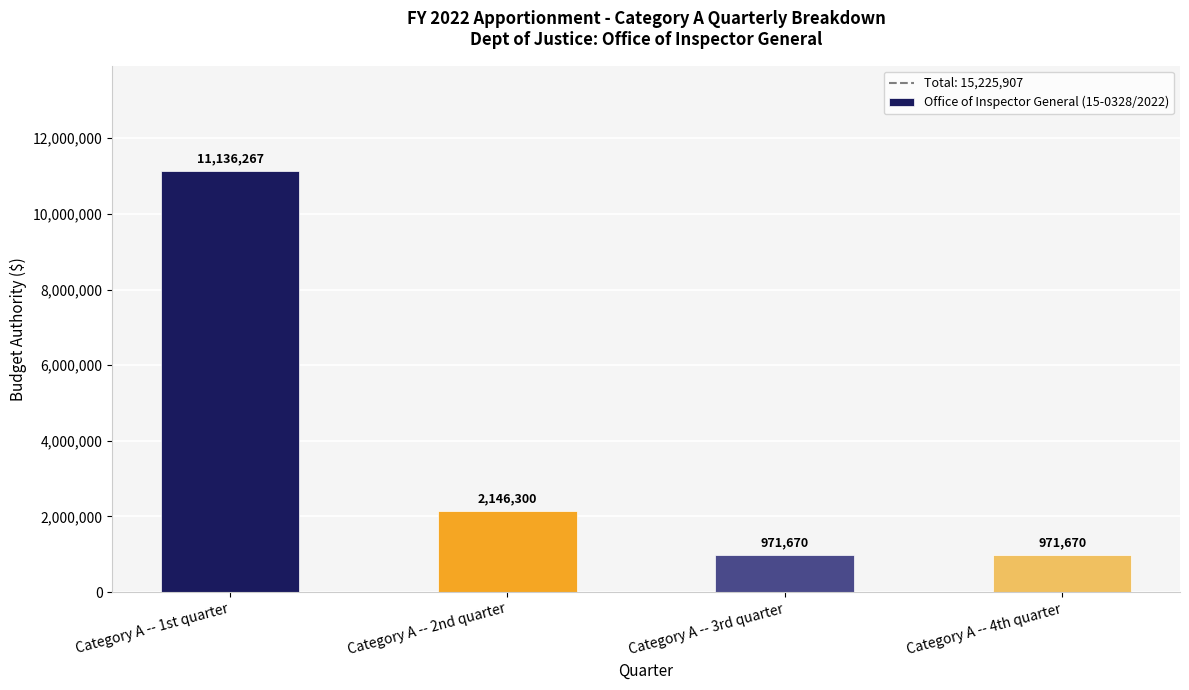

Is it true that the value at Category A -- 4th quarter is 971670?

True